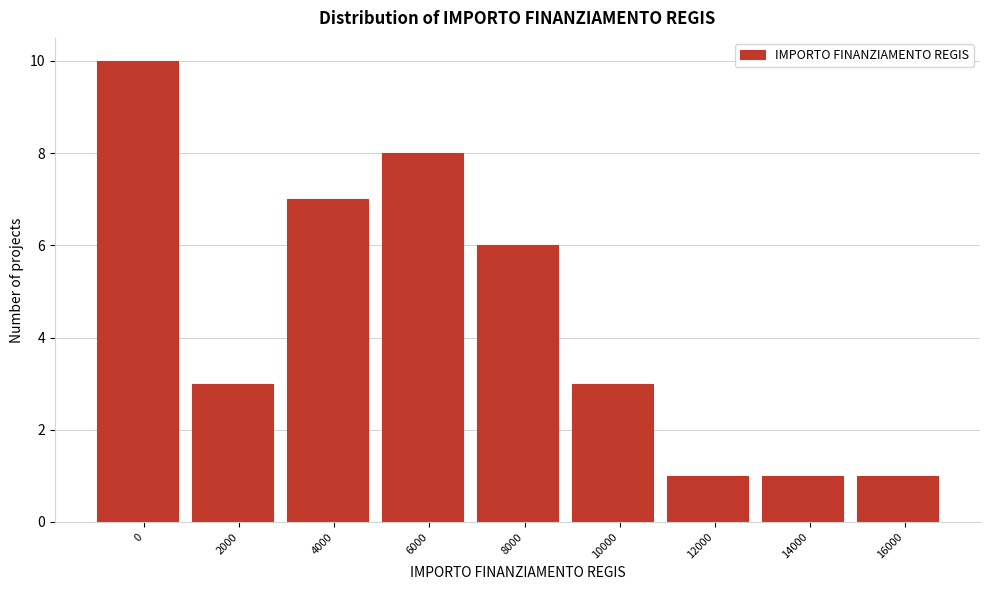

Reading right to left, list all the values displayed in this chart.

1	1	1	3	6	8	7	3	10